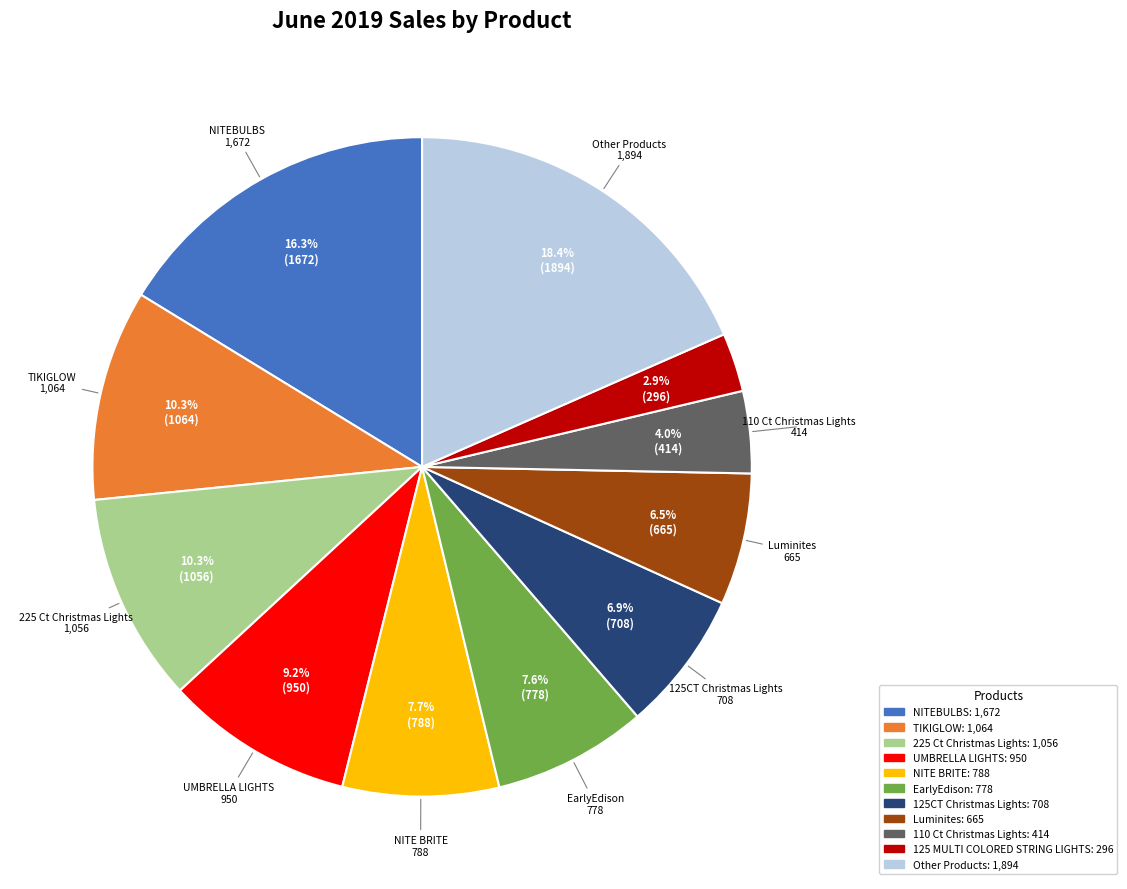

Is there any slice that represents more than half of the pie?

No